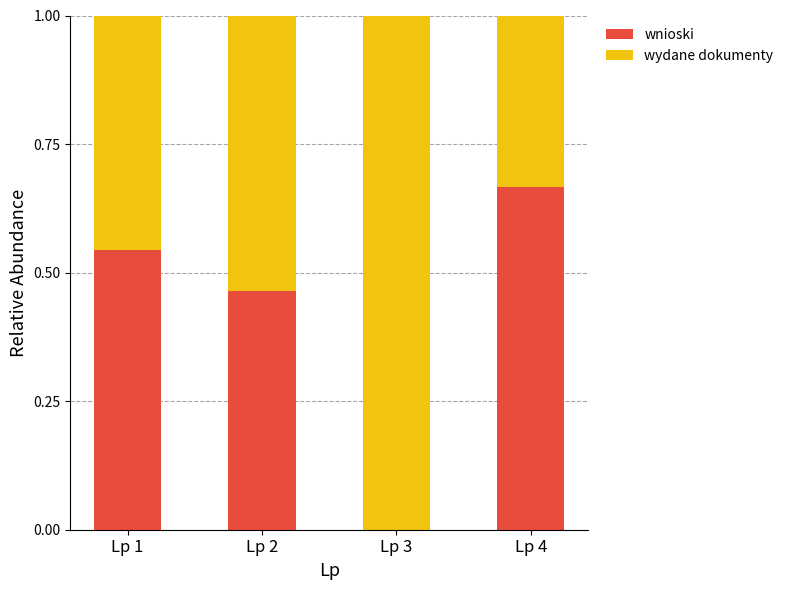

What is the sum of the wnioski values at Lp 2 and Lp 4?

1.1